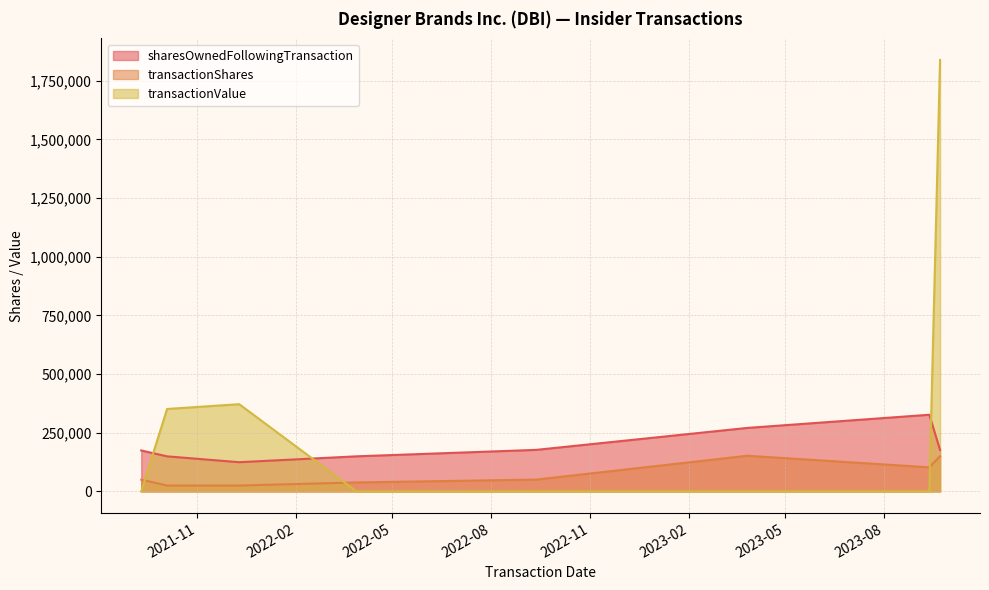

True or false: transactionValue has a value of 351250 at 2021-10-04.

True